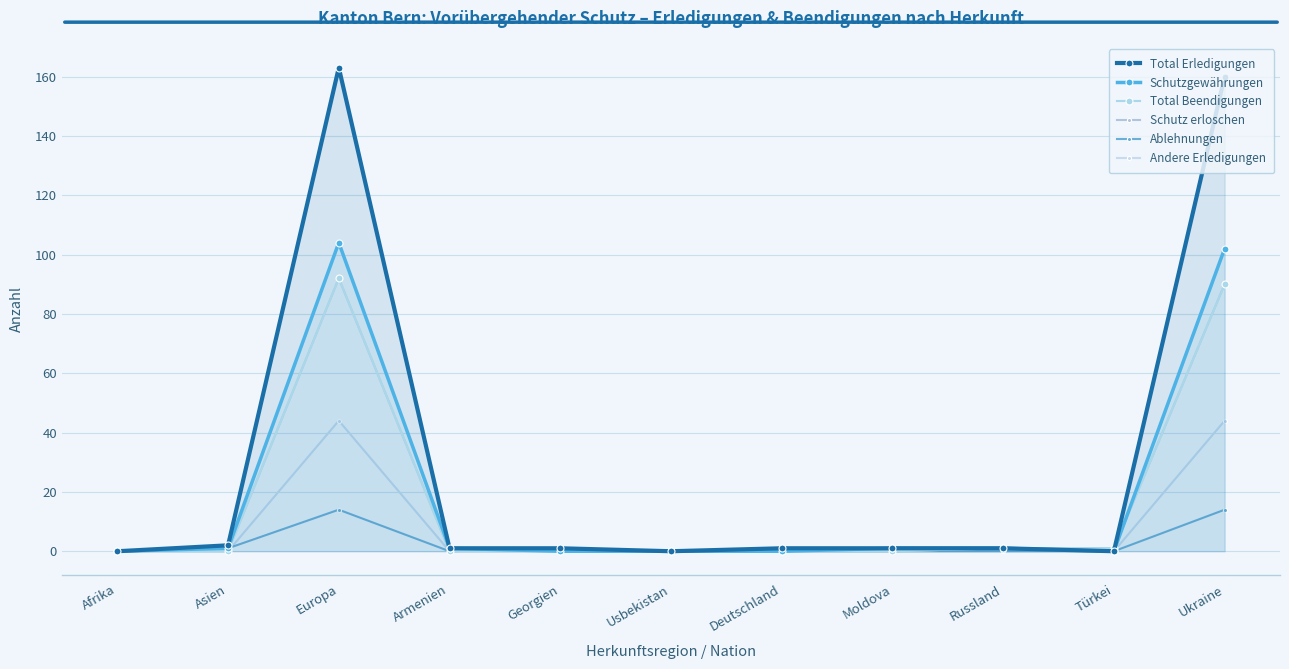

What is the difference between the second highest and minimum values in the Total Erledigungen series?

160